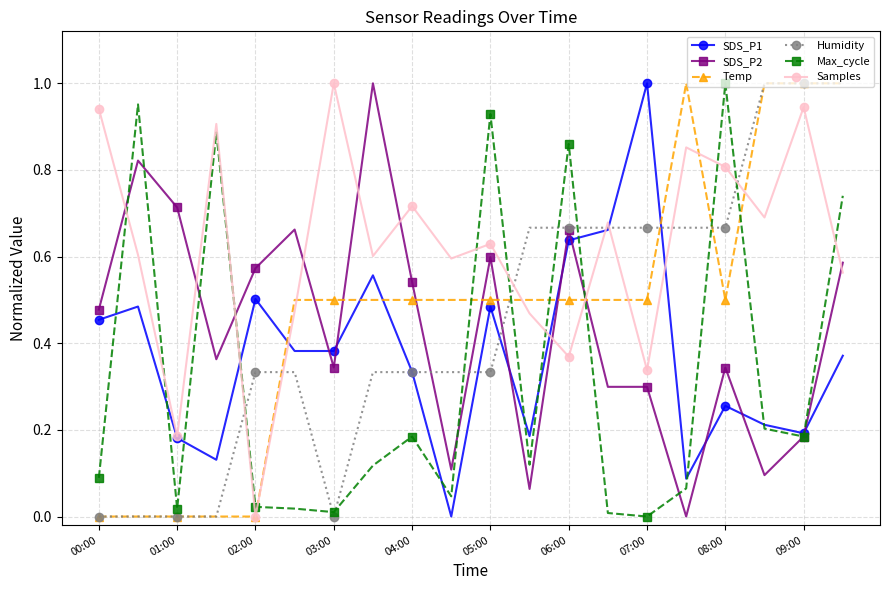

After their last crossing, which series has the higher values: Temp or SDS_P2?

Temp